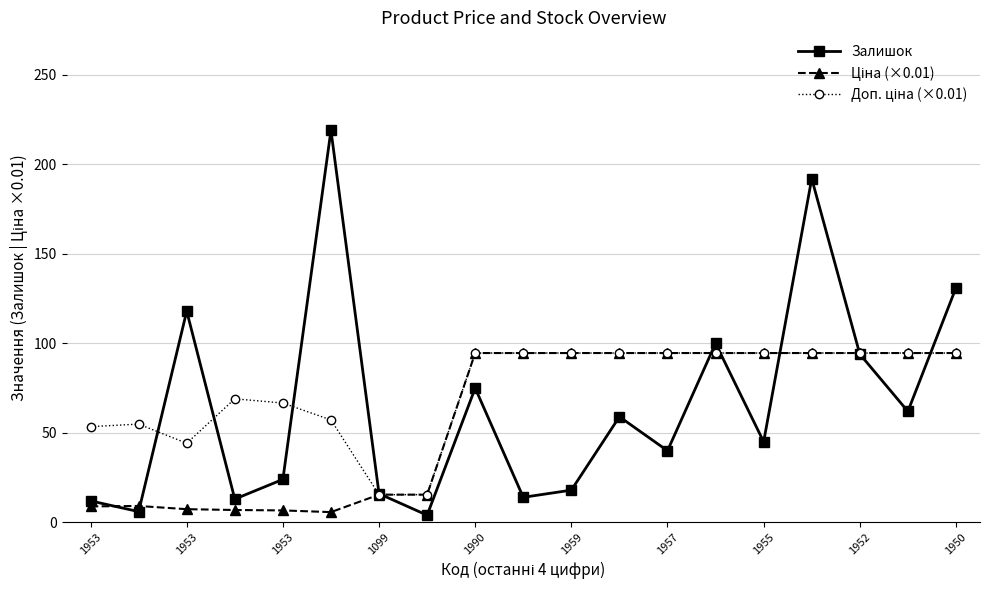

In Залишок, how many points are higher than both neighbors (excluding endpoints)?

6